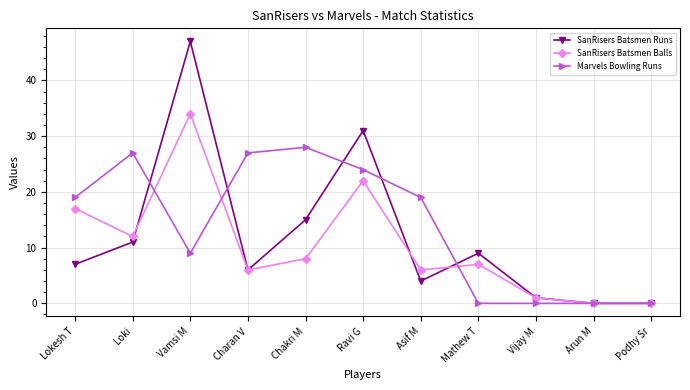

What is the difference between the maximum and minimum values in the Marvels Bowling Runs series?

28